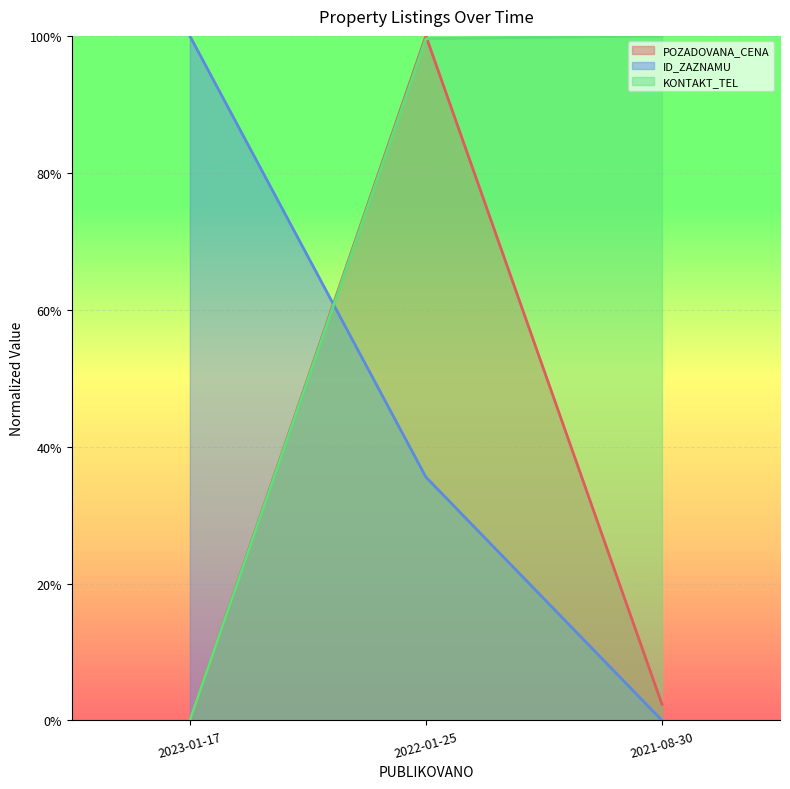

Rank the series by their average value, from lowest to highest.

POZADOVANA_CENA, ID_ZAZNAMU, KONTAKT_TEL